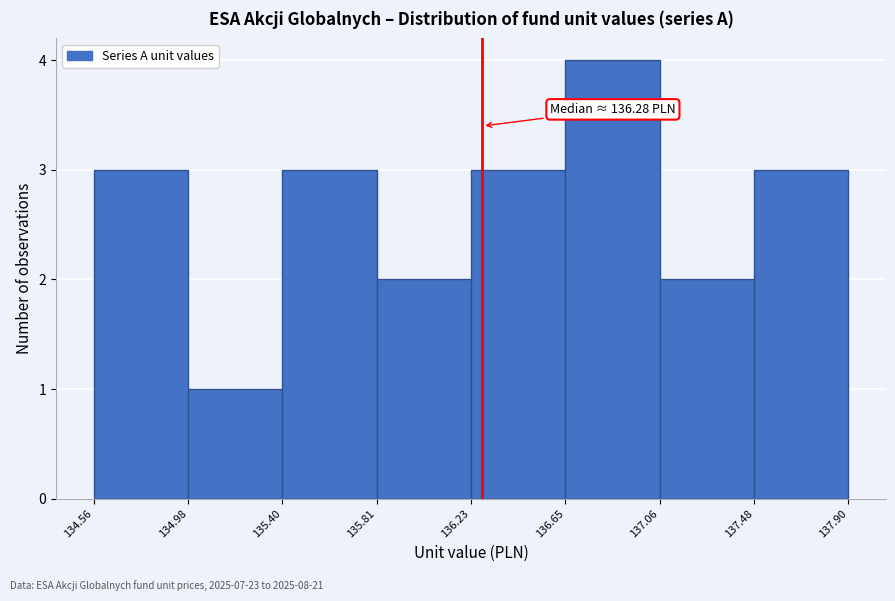

Over which range of the x-axis is the bar tallest?

136.65 to 137.06